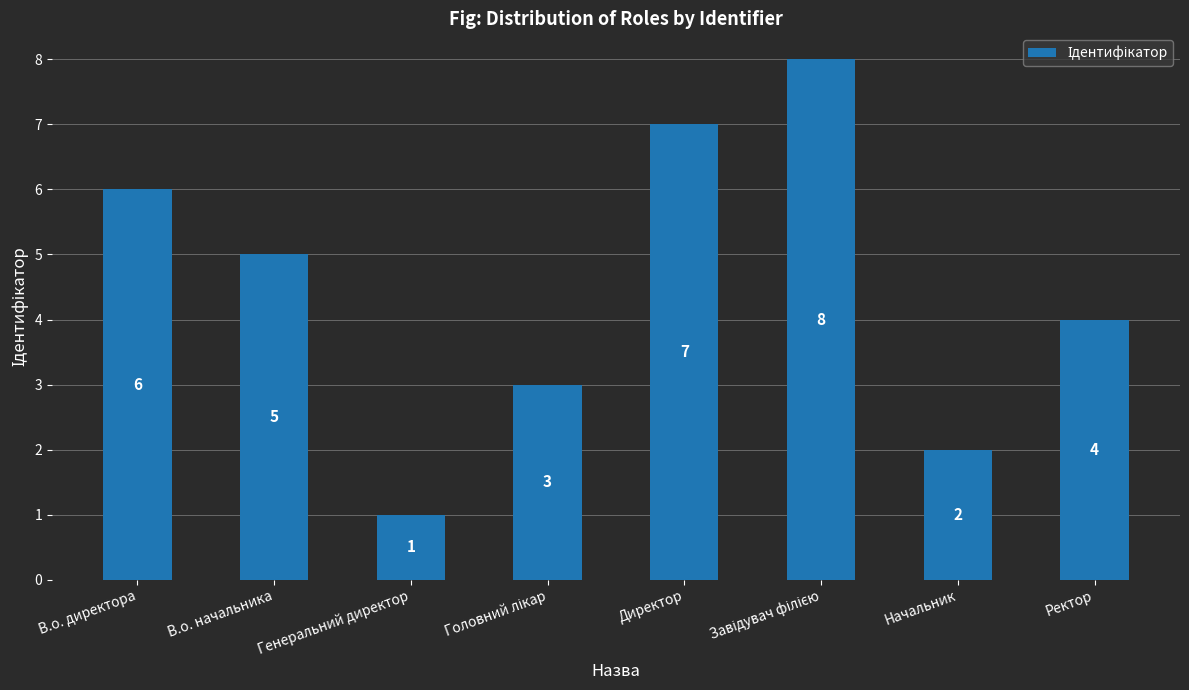

Is it true that the value at Генеральний директор is 1?

True